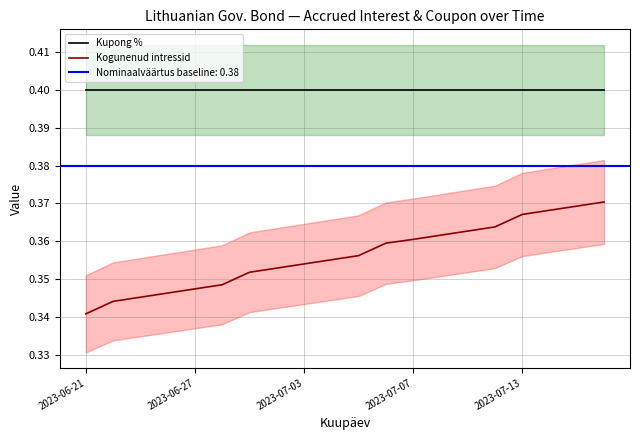

Is it true that Kupong % equals 0.4 at 2023-07-03?

True